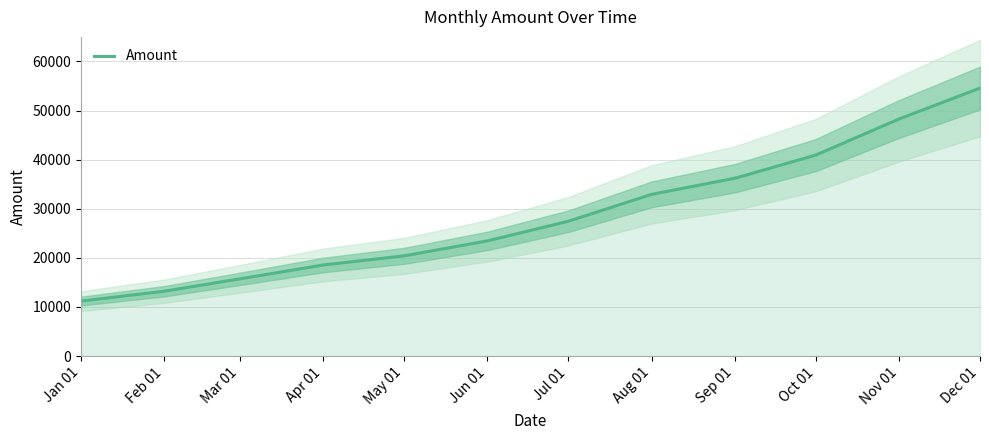

What is the sum of all values?

342883